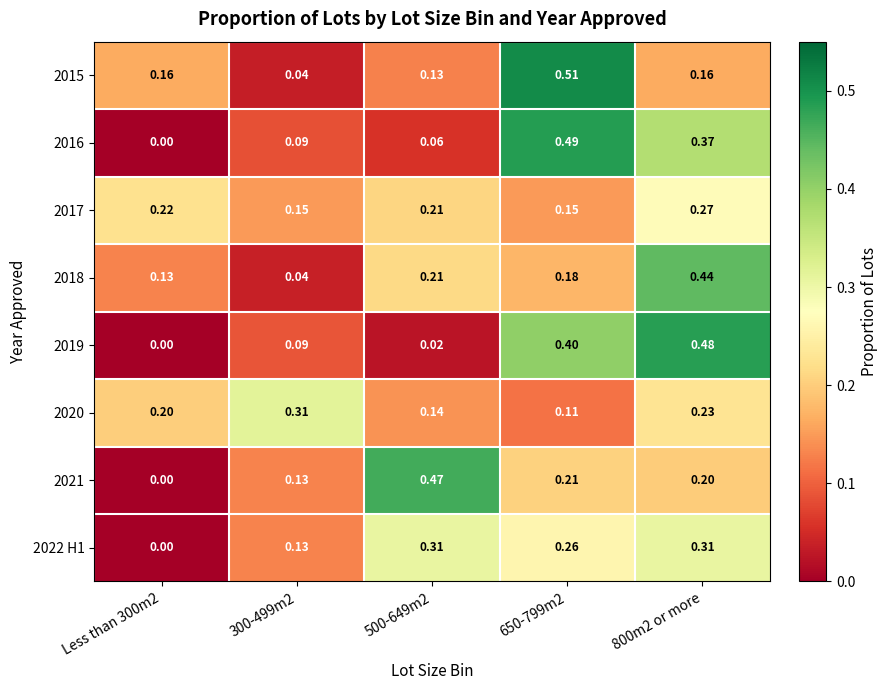

At which category is the sum across all series the highest?

800m2 or more